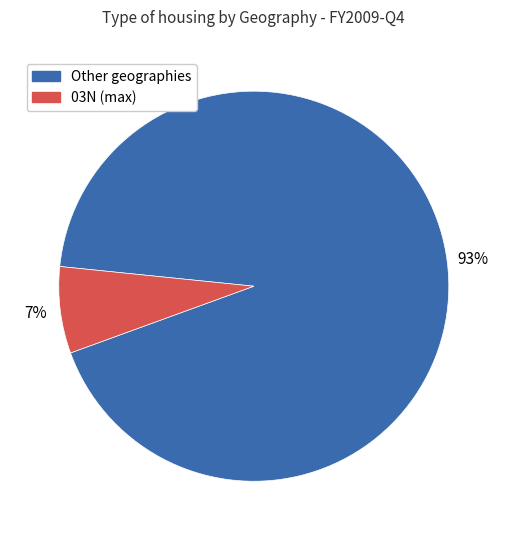

To the nearest percent, what is the difference between the largest and smallest slice percentages?

86%